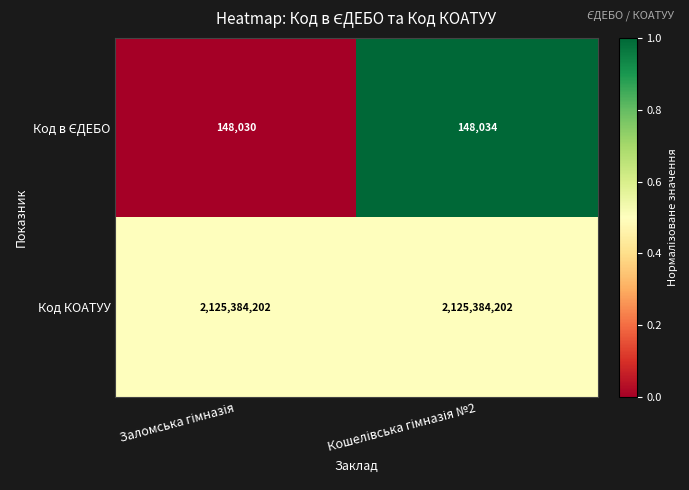

What is the smallest value displayed?

148030